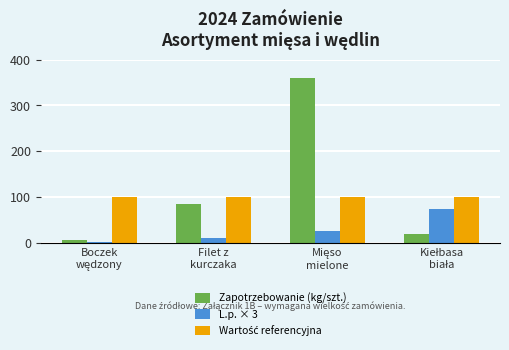

What position from the right is Filet z
kurczaka?

3